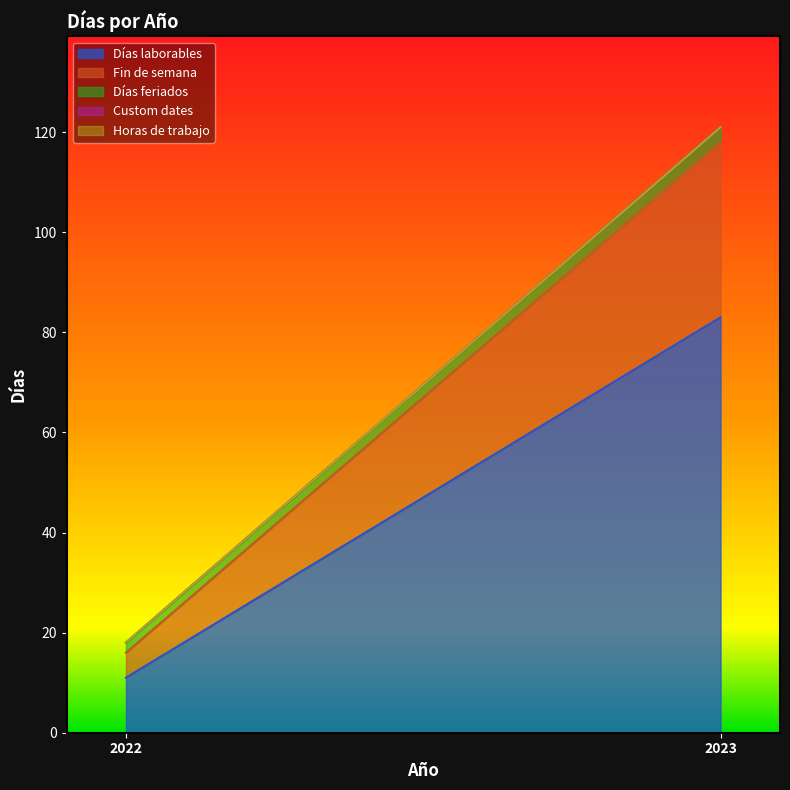

What is the difference between the Días laborables values at 2022 and 2023?

72